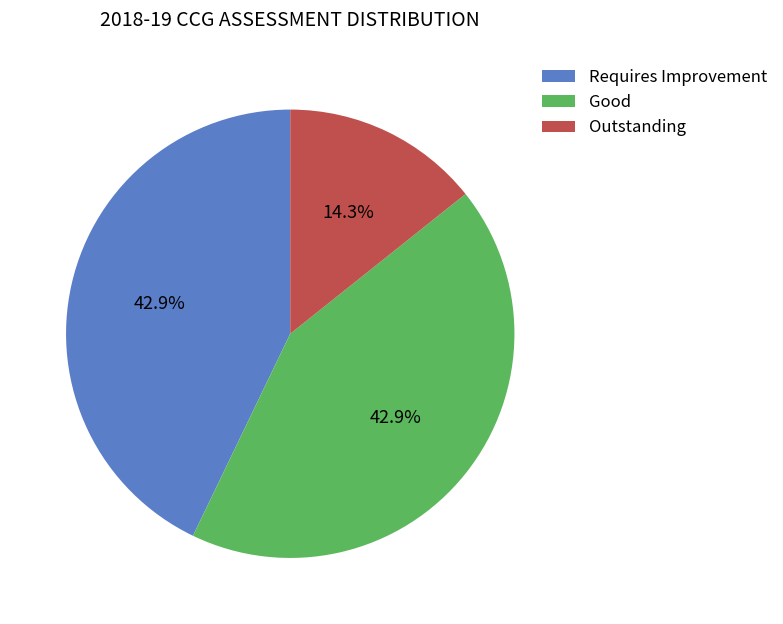

How many segments does this pie chart have?

3